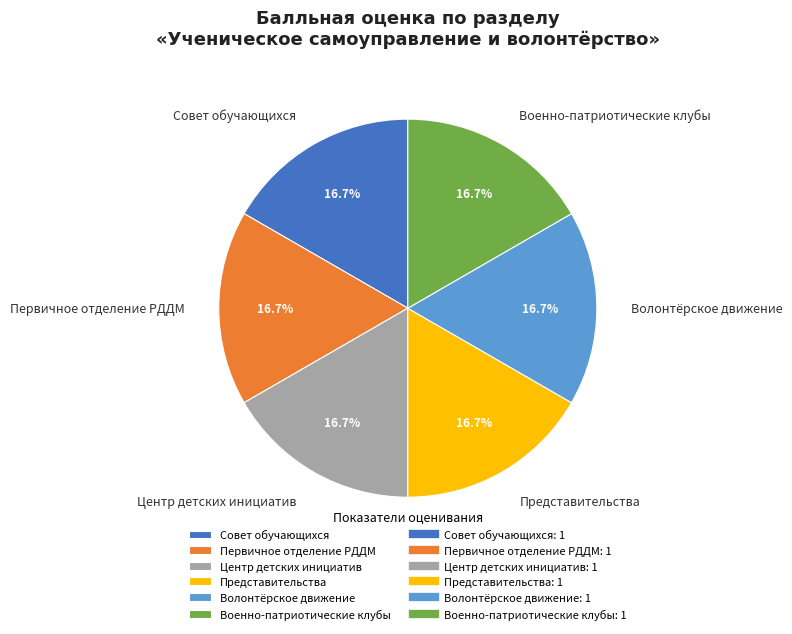

Approximately how many times larger is the value at Военно-патриотические клубы compared to Волонтёрское движение?

1.0